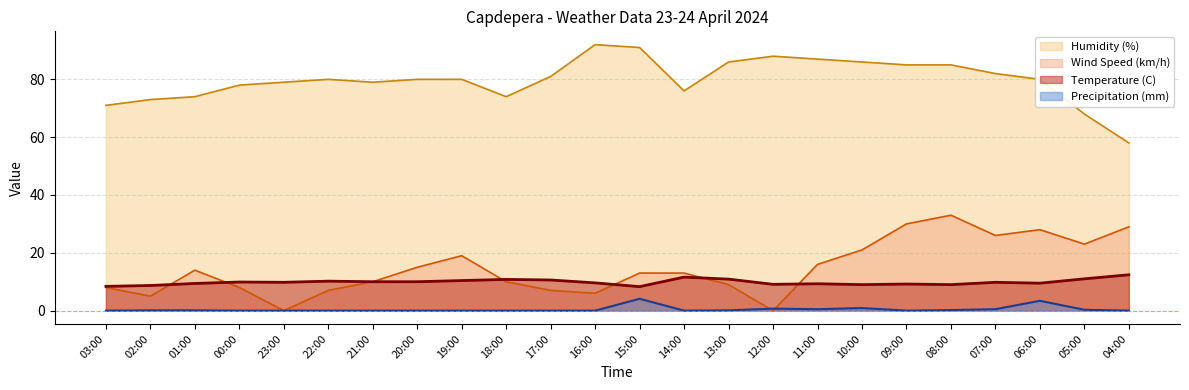

At which category does Humidity (%) reach its first local peak?

22:00